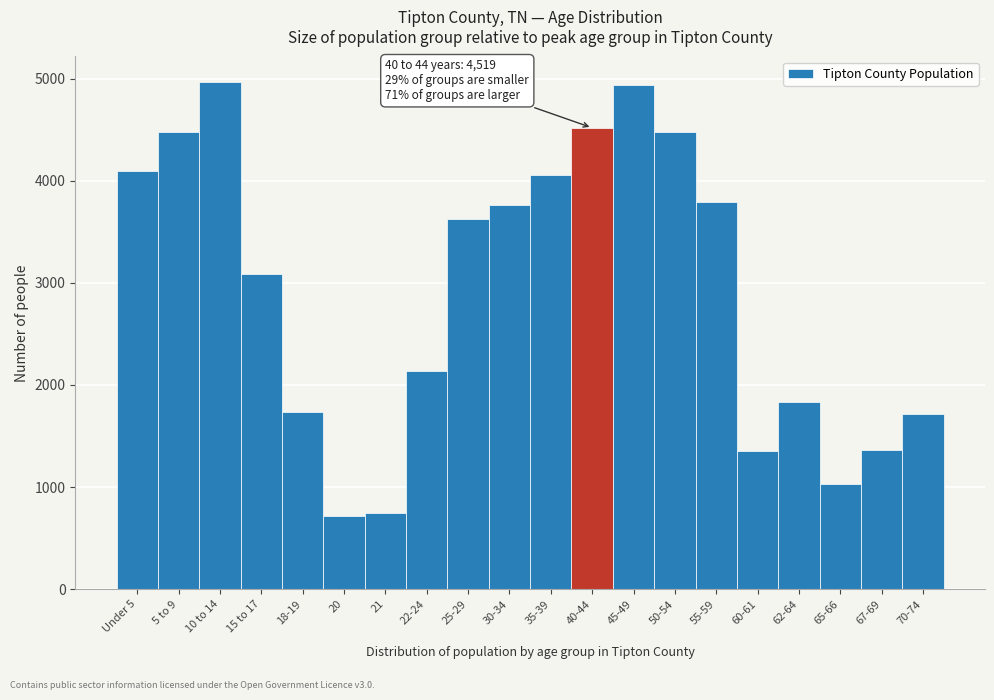

What is the minimum value shown in the chart?

714